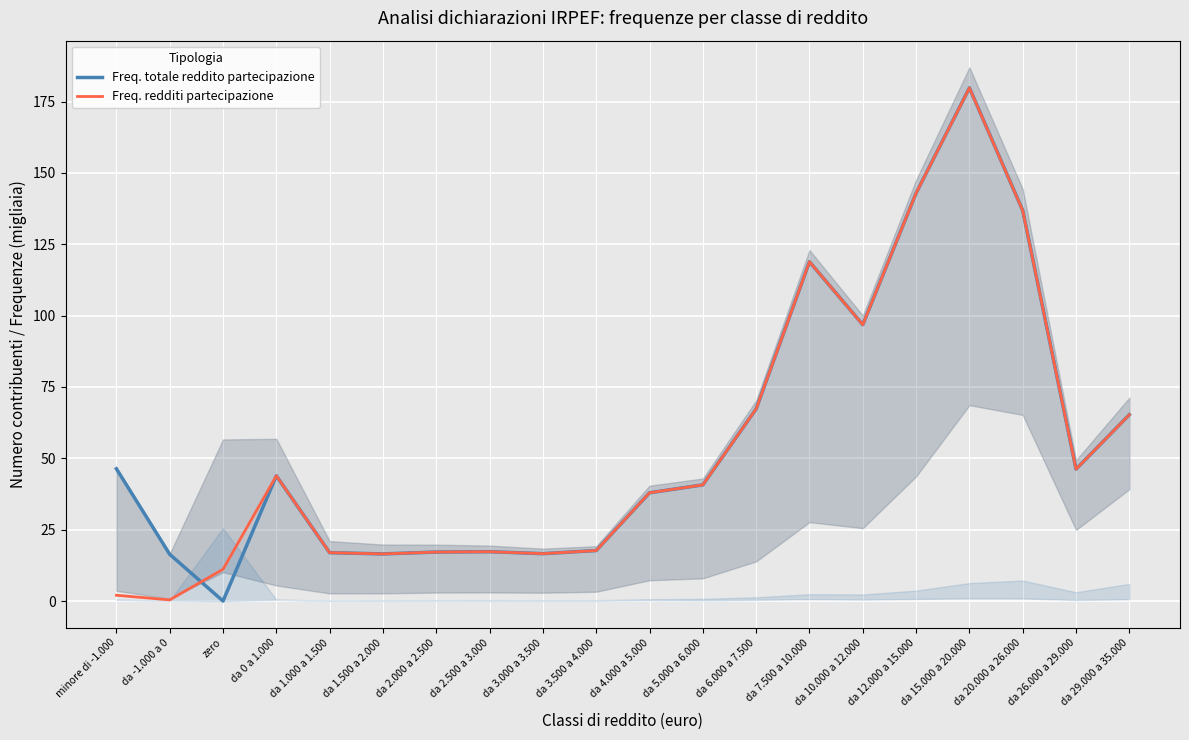

Which label corresponds to the largest value in the chart?

da 15.000 a 20.000